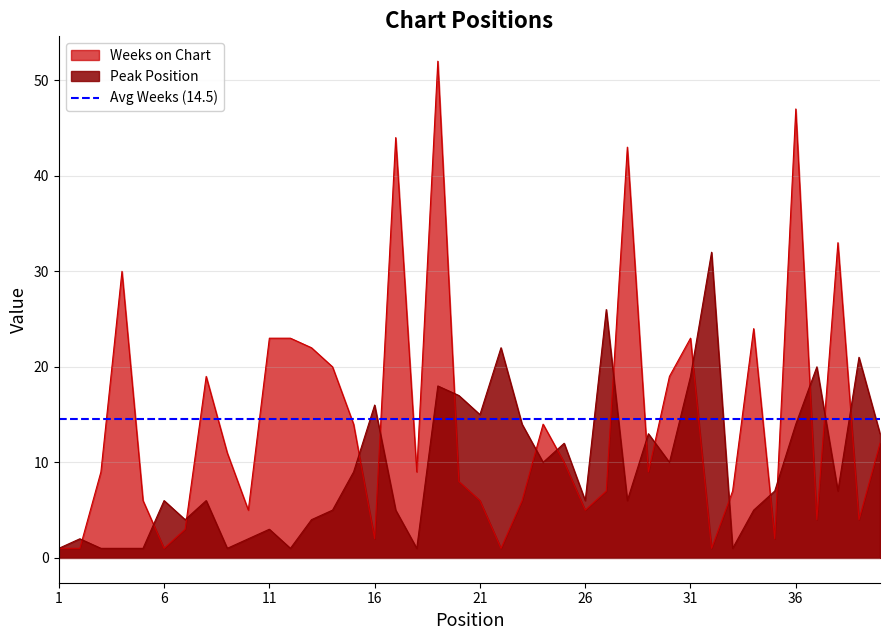

The value of Peak Position at 34 is 7. True or false?

False